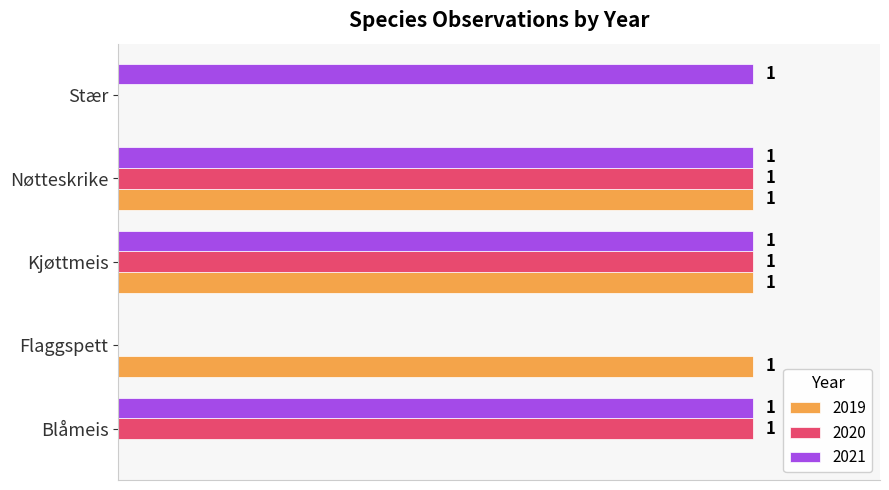

What are all the series names shown in the legend?

2019, 2020, 2021